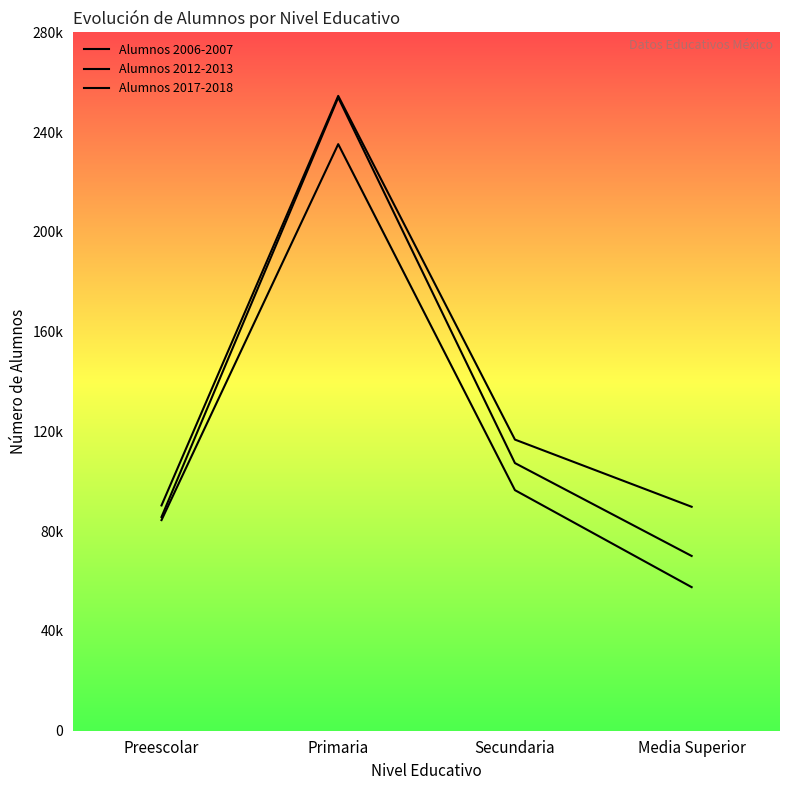

How many values in the Alumnos 2017-2018 series exceed 116738?

1